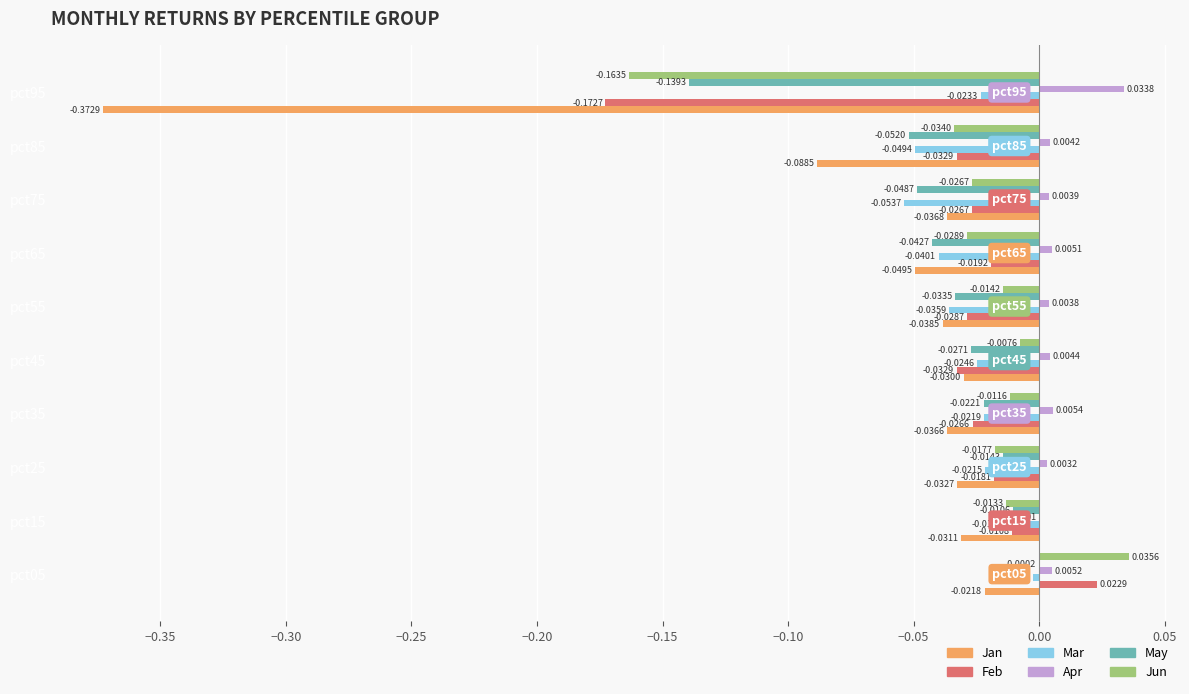

What are all the series names shown in the legend?

Jan, Feb, Mar, Apr, May, Jun